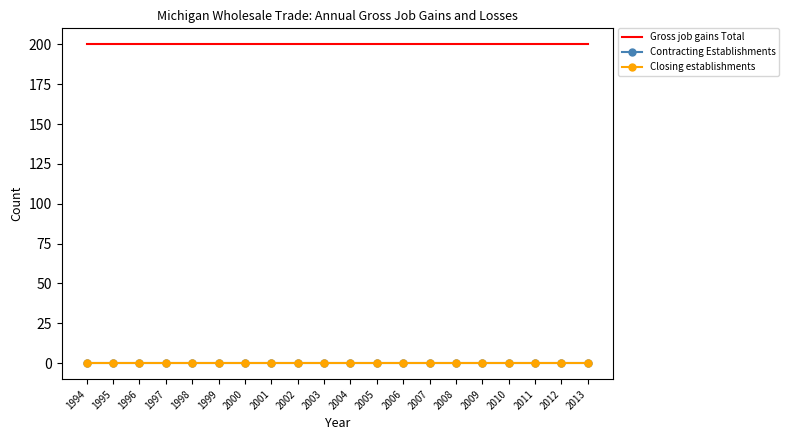

Between 2005 and 2006, which is larger?

2005